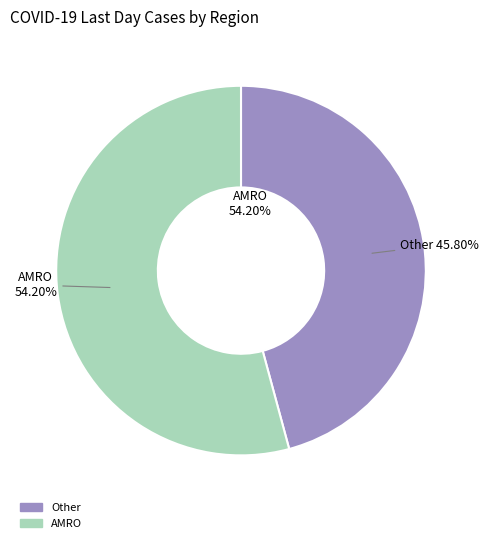

Is it true that AFRO is 1% of the pie?

False